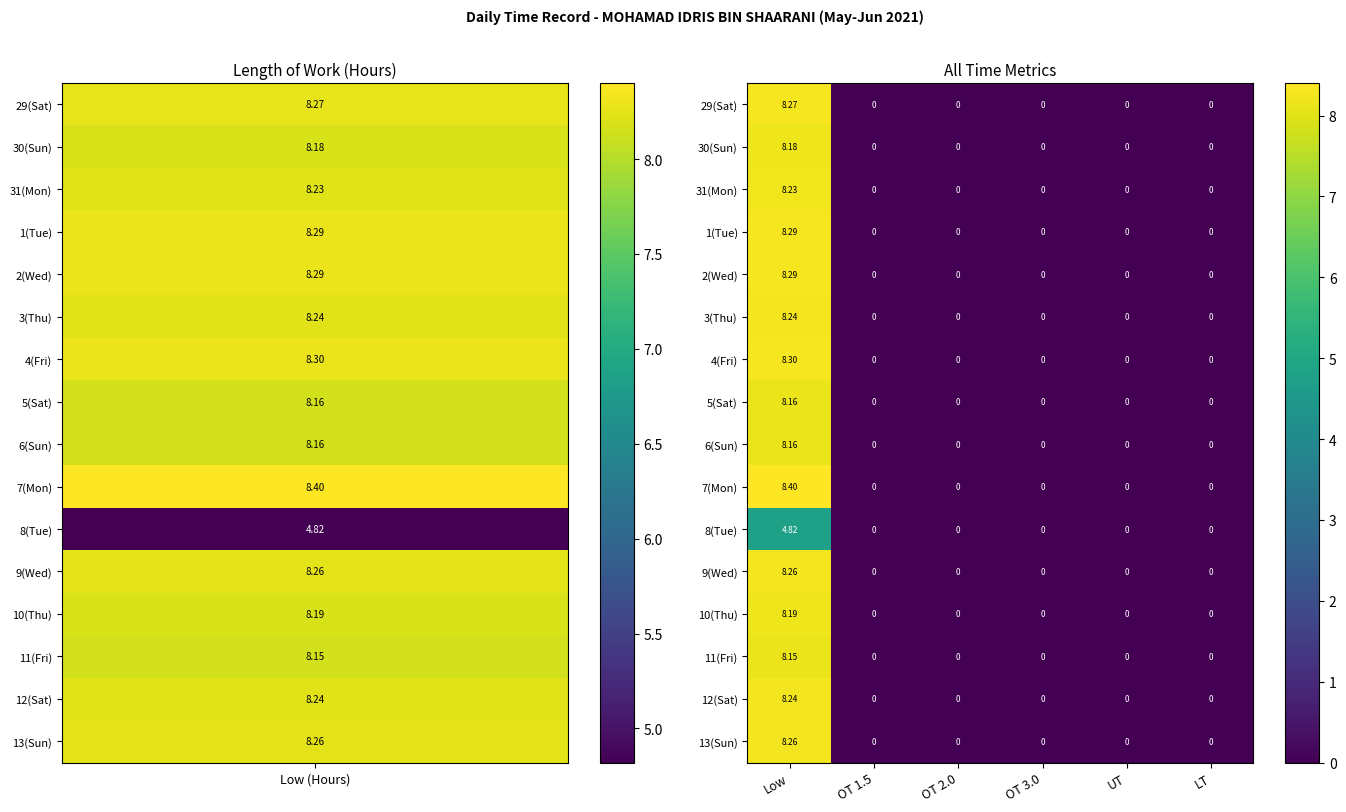

At which category does the chart reach its peak across all series?

Low